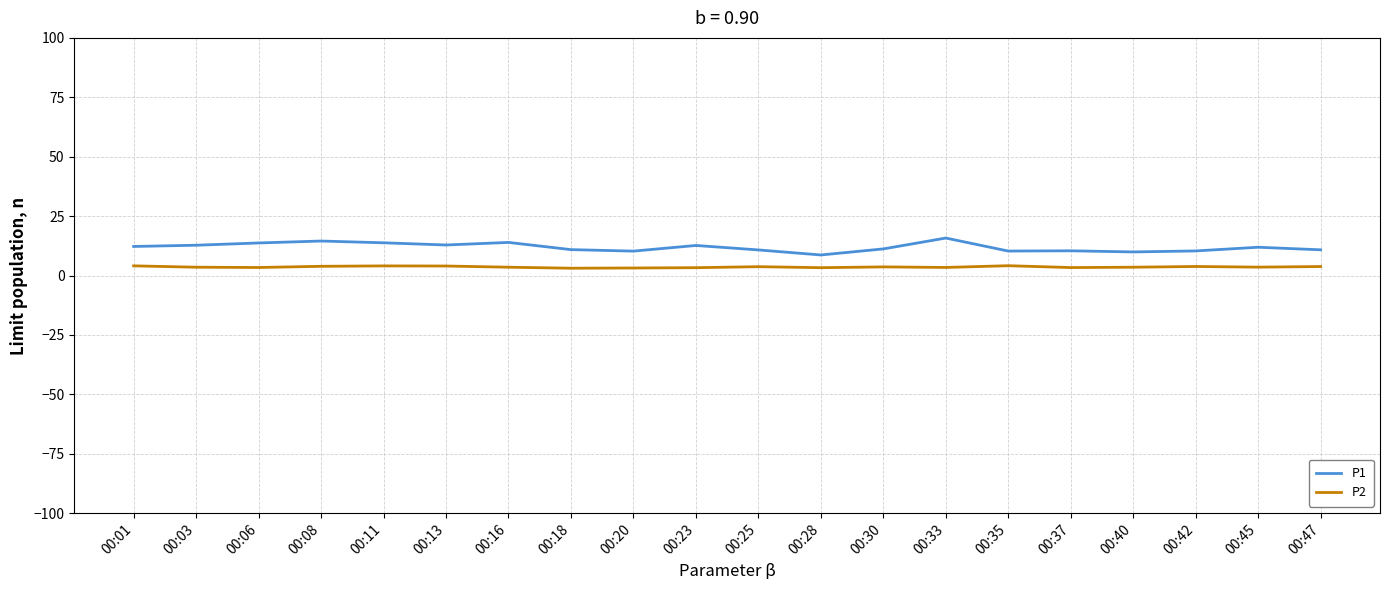

True or false: P2 has a value of 3.5 at 00:40.

True